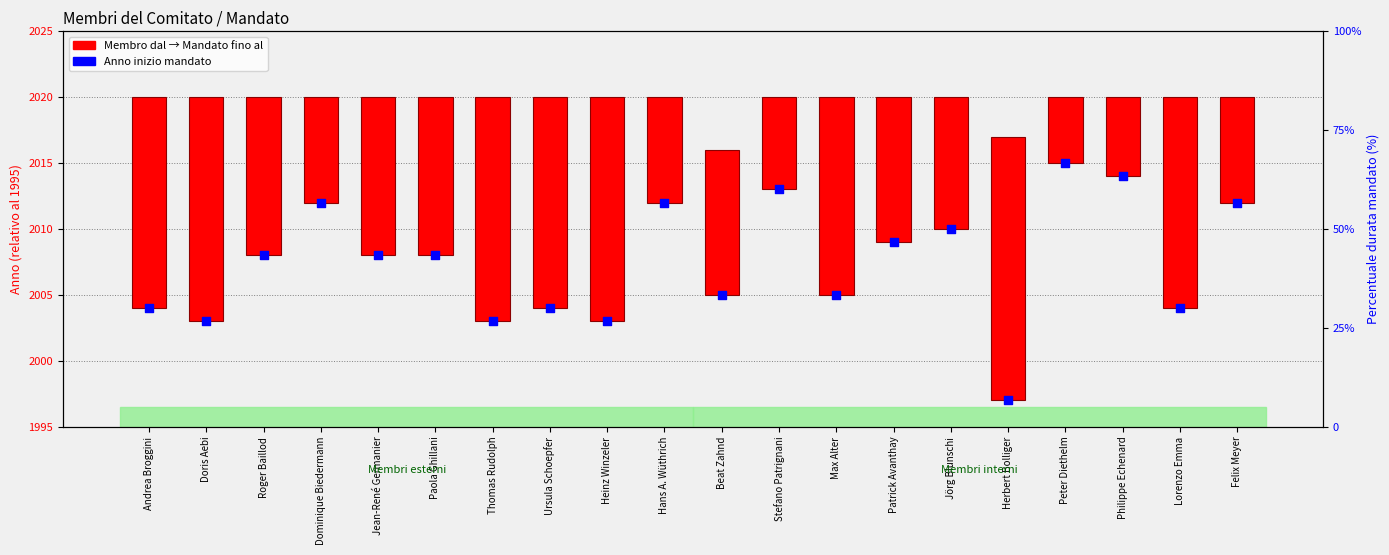

Which series has the largest total across all categories?

Anno inizio mandato